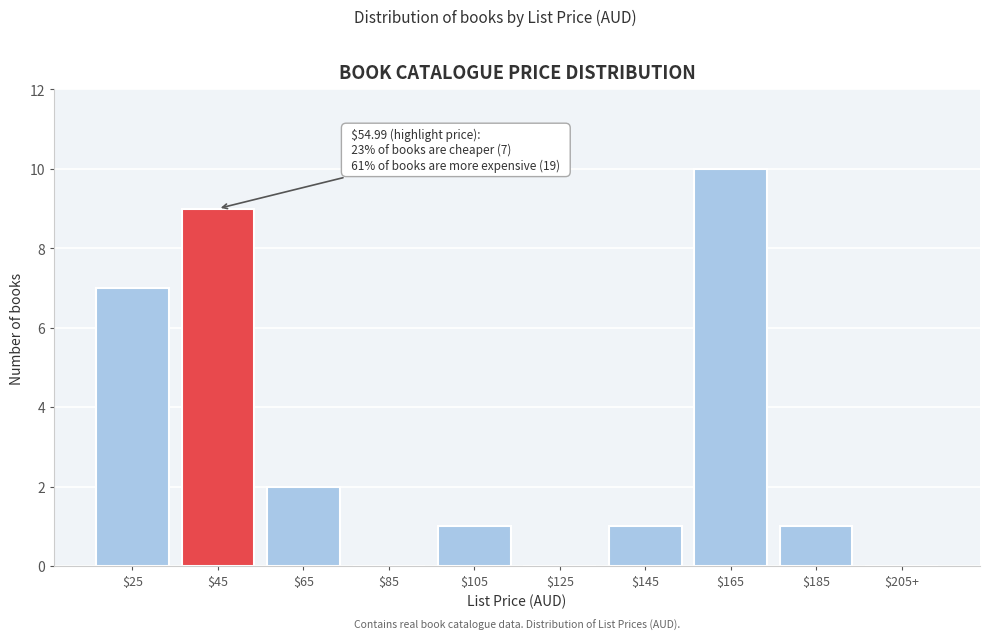

The chart shows a value of 0 at $85. True or false?

True